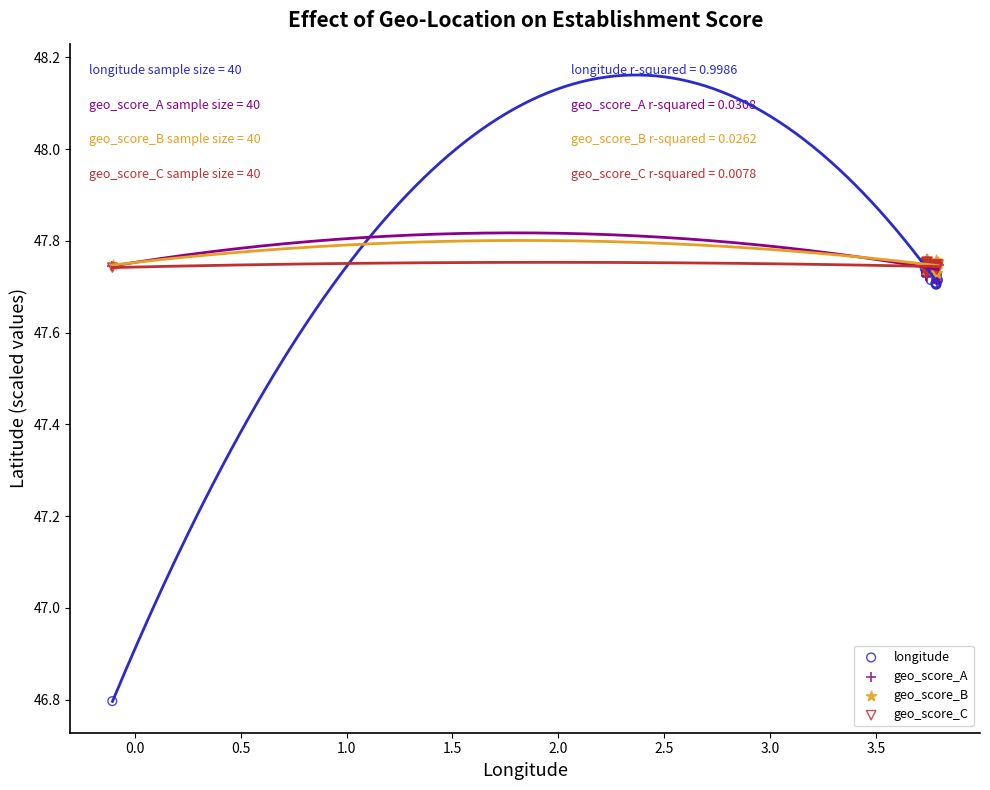

What are all the series names shown in the legend?

longitude, geo_score_A, geo_score_B, geo_score_C